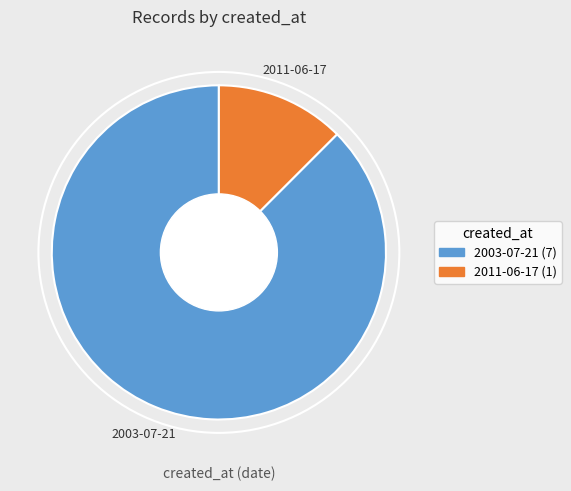

True or false: 2011-06-17 (1) accounts for 25% of the total.

False